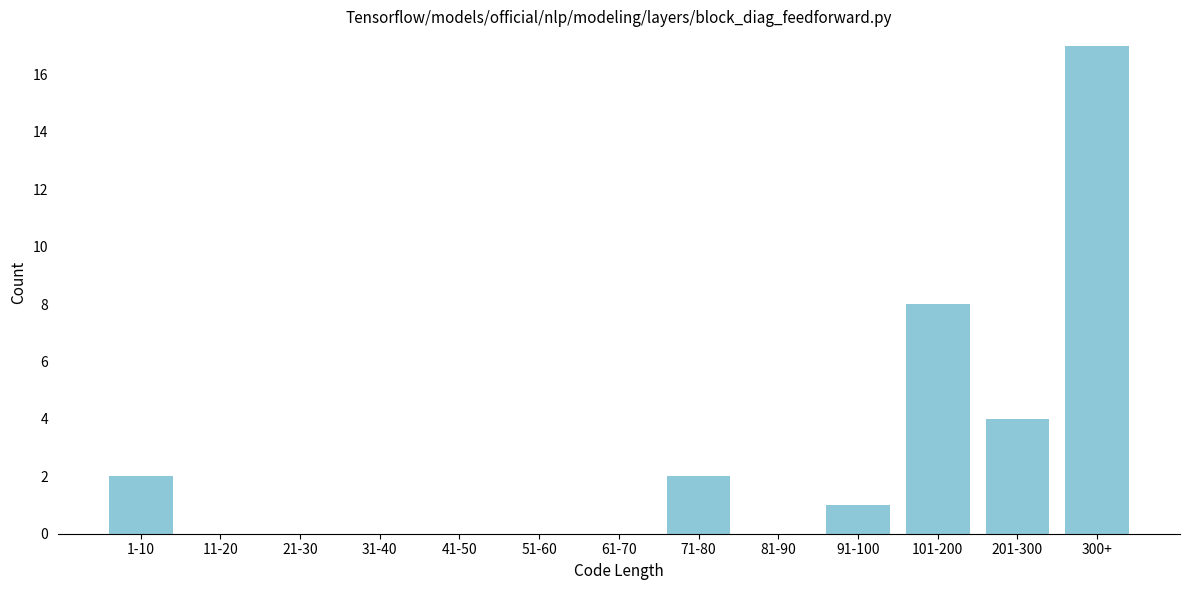

Reading left to right, transcribe all the data shown in this chart.

1-10=2	11-20=0	21-30=0	31-40=0	41-50=0	51-60=0	61-70=0	71-80=2	81-90=0	91-100=1	101-200=8	201-300=4	300+=17